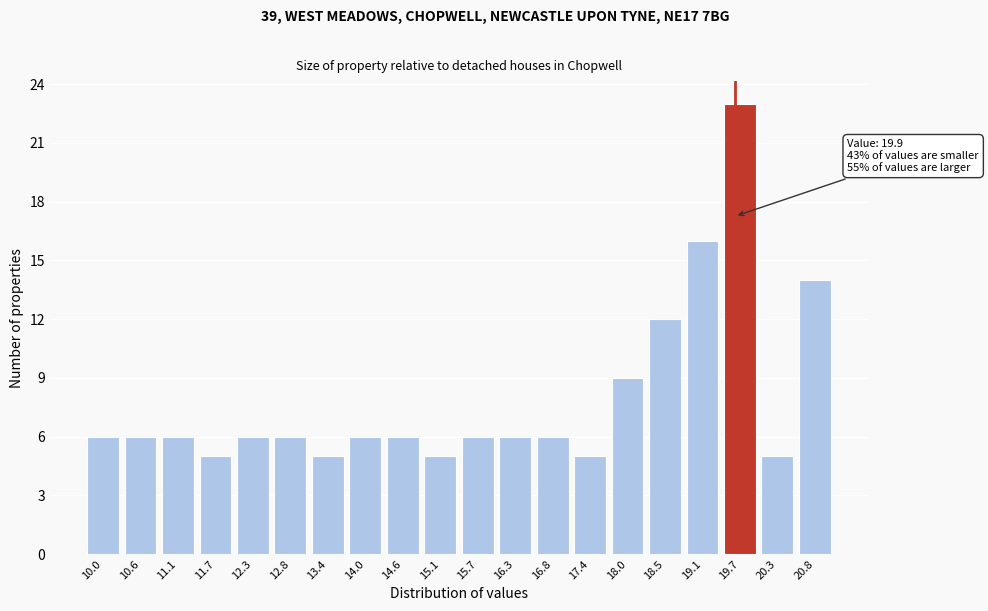

Reading left to right, extract all data points from this chart.

6	6	6	5	6	6	5	6	6	5	6	6	6	5	9	12	16	23	5	14